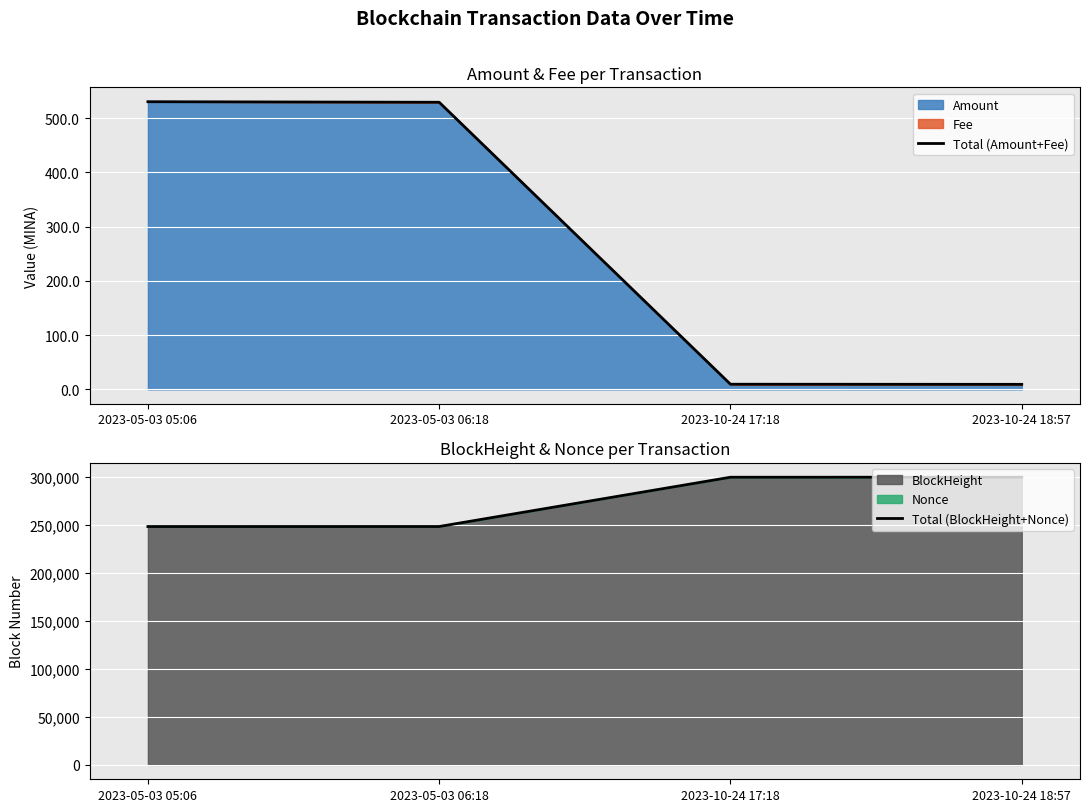

Which category has the highest value in the Total (BlockHeight+Nonce) series?

2023-10-24 18:57